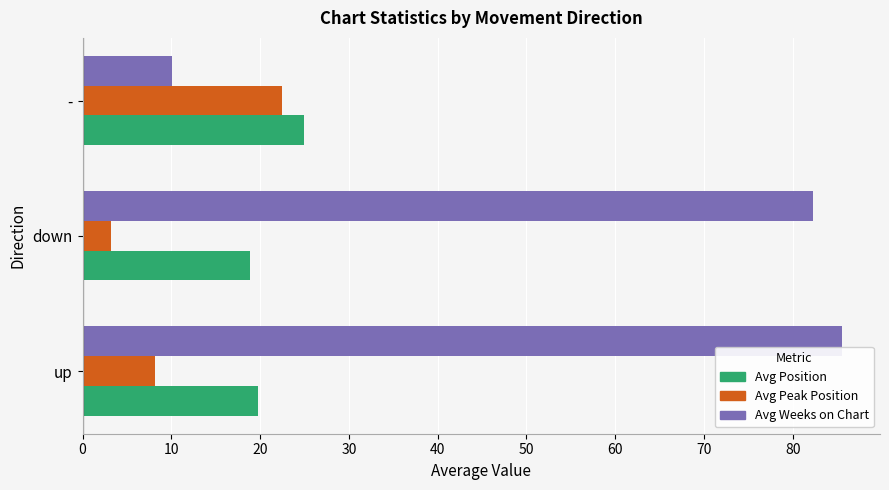

Which series has the largest total across all categories?

Avg Weeks on Chart